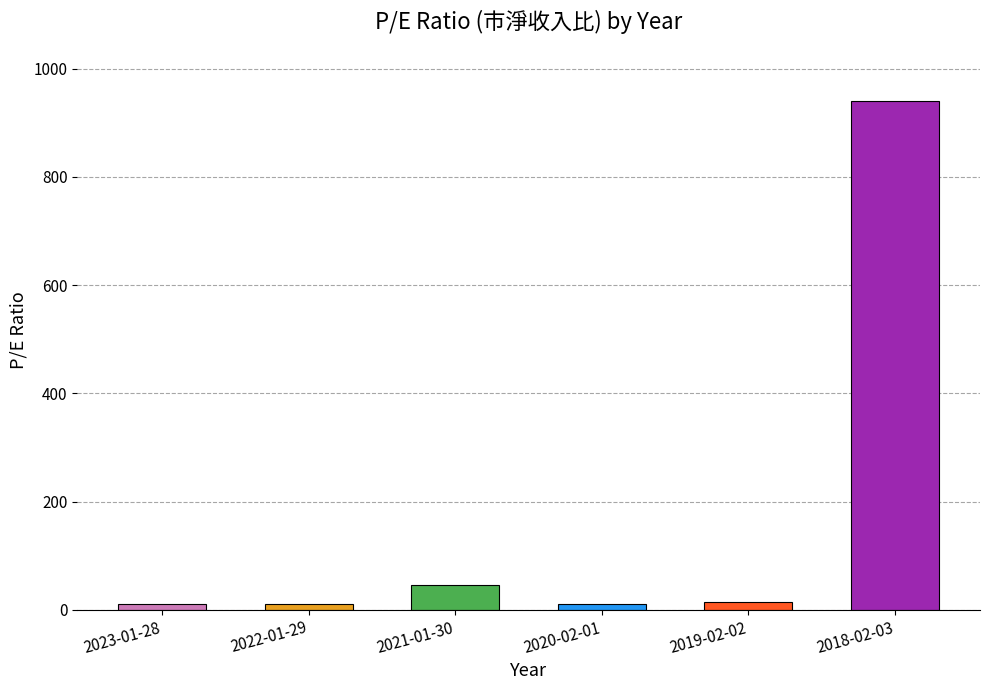

Is it true that the value at 2021-01-30 is 46.4?

True